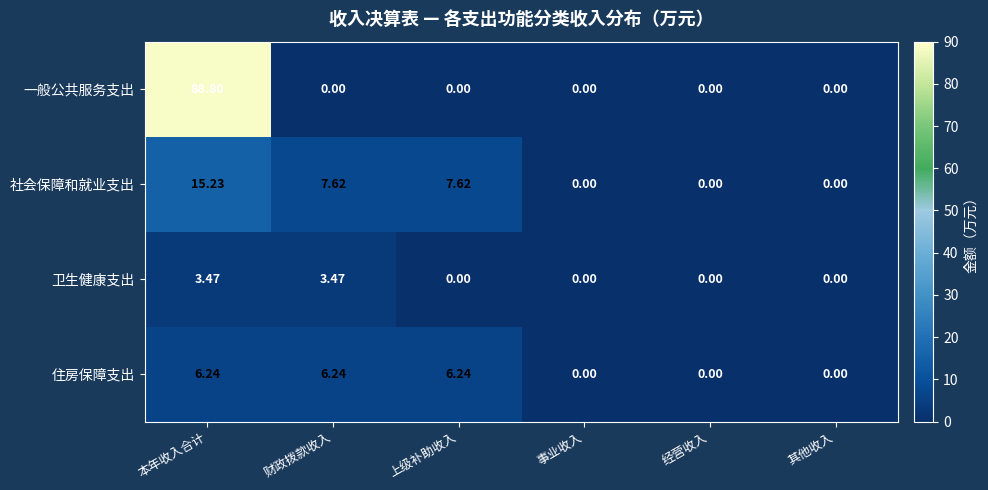

Rank the series by their maximum value, from highest to lowest.

一般公共服务支出, 社会保障和就业支出, 住房保障支出, 卫生健康支出